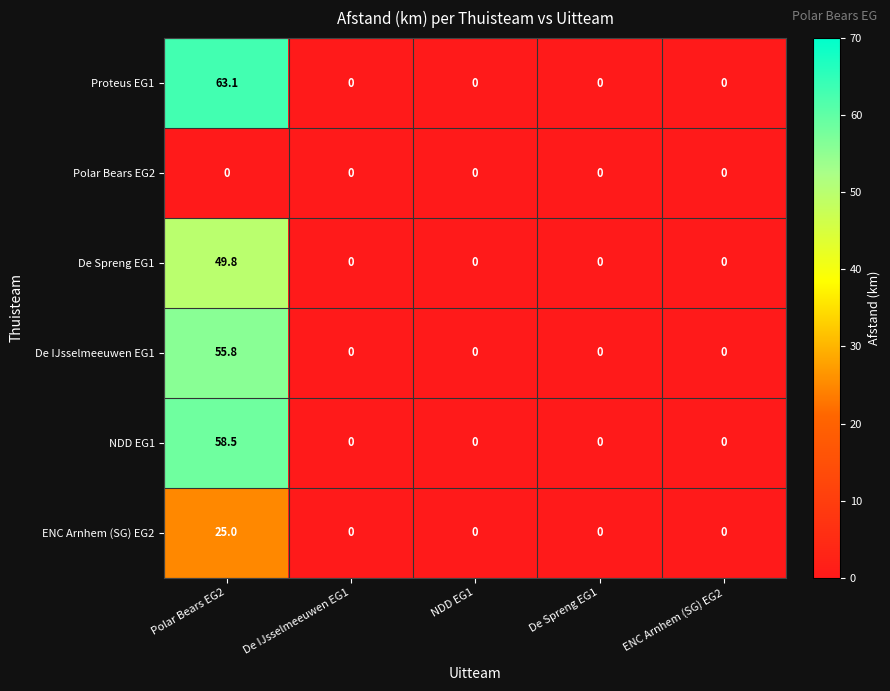

Which series has the widest spread of values?

Proteus EG1